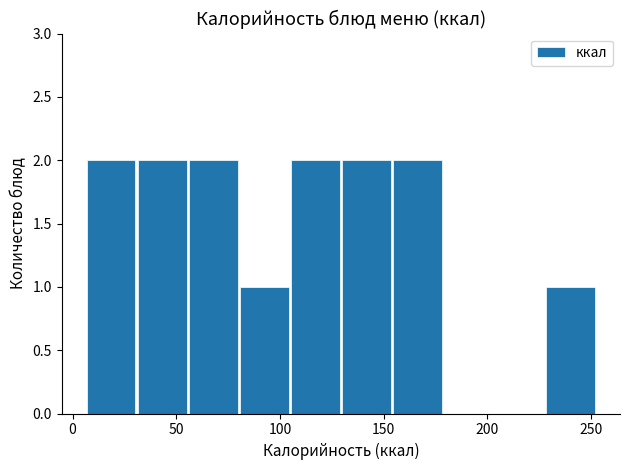

Reading left to right, transcribe this chart: for each bar, give the range it covers on the x-axis and its height. Neither the bar edges nor the heights are printed on the chart, so give them approximately, as read against the axes.

5 to 30: 2
30 to 55: 2
55 to 80: 2
80 to 105: 1
105 to 130: 2
130 to 155: 2
155 to 180: 2
180 to 205: 0
205 to 230: 0
230 to 255: 1